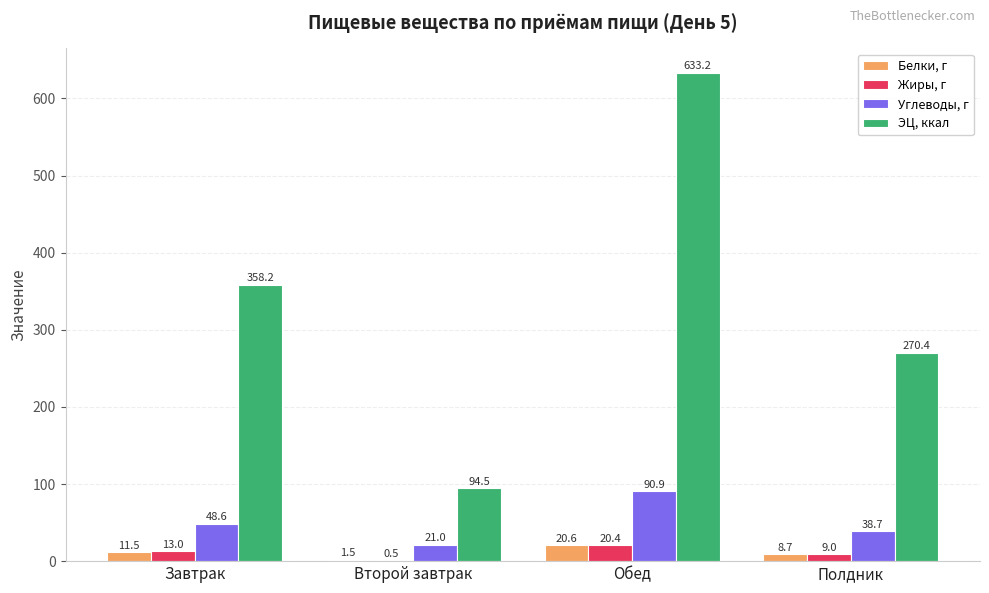

Between Завтрак and Второй завтрак, which series saw the biggest shift?

ЭЦ, ккал